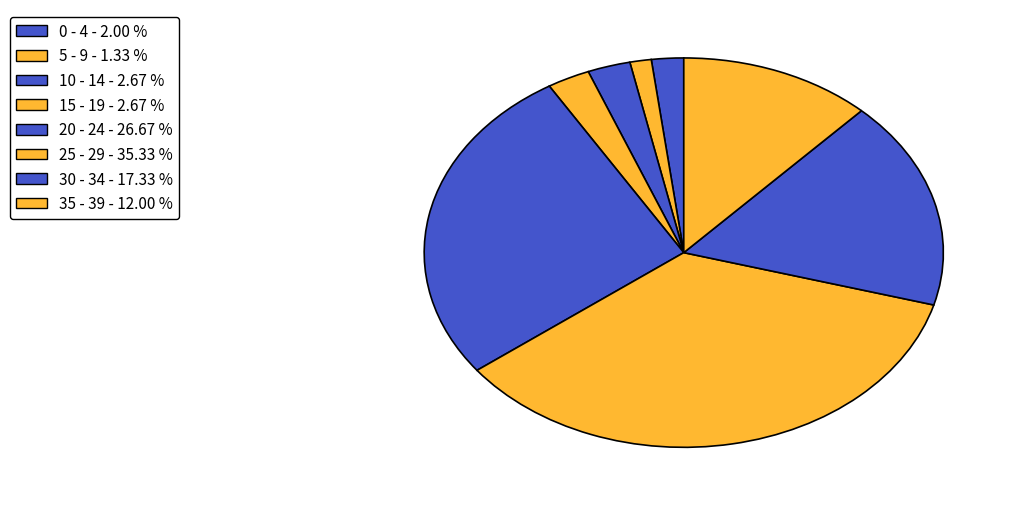

Between 5 - 9 and 30 - 34, which is larger?

30 - 34